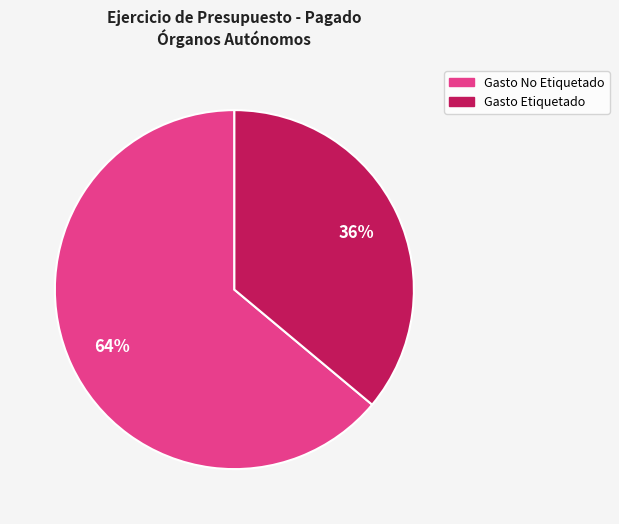

Which has a higher value, Gasto No Etiquetado or Gasto Etiquetado?

Gasto No Etiquetado